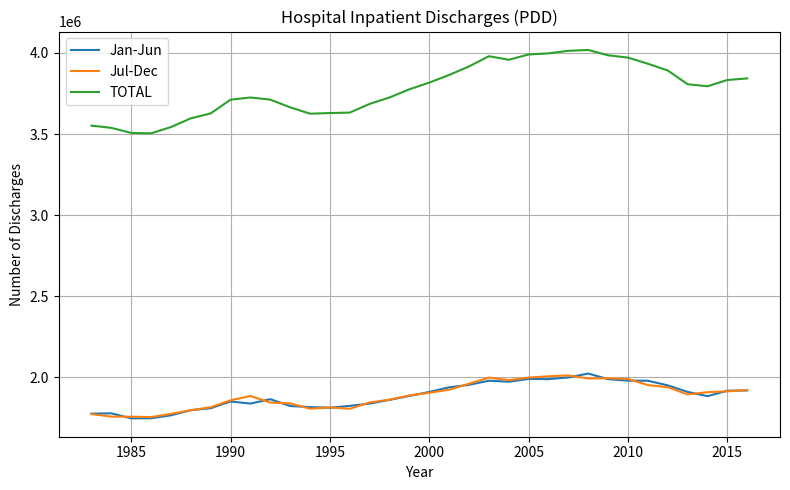

What are all the series names shown in the legend?

Jan-Jun, Jul-Dec, TOTAL